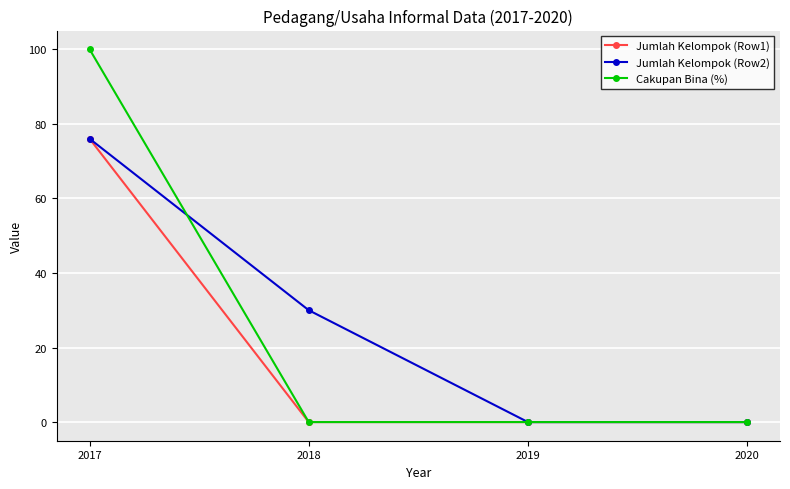

Which category has the highest value across all series?

2017